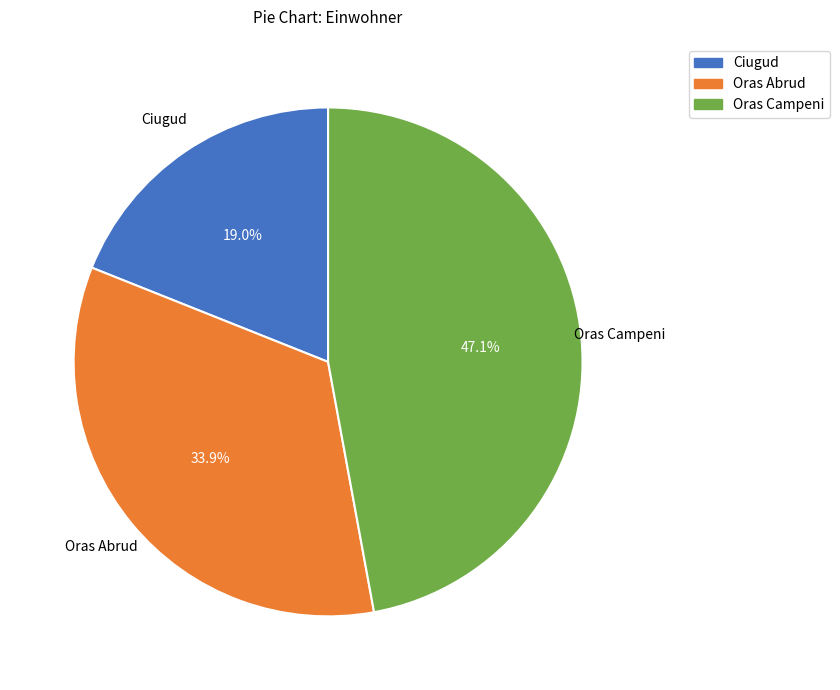

Which slice is the largest?

Oras Campeni